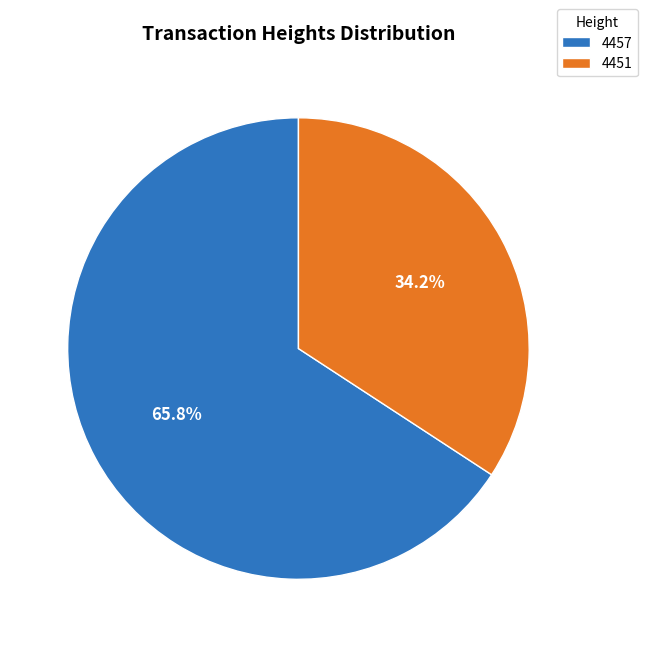

What is the largest slice in the pie chart?

4457